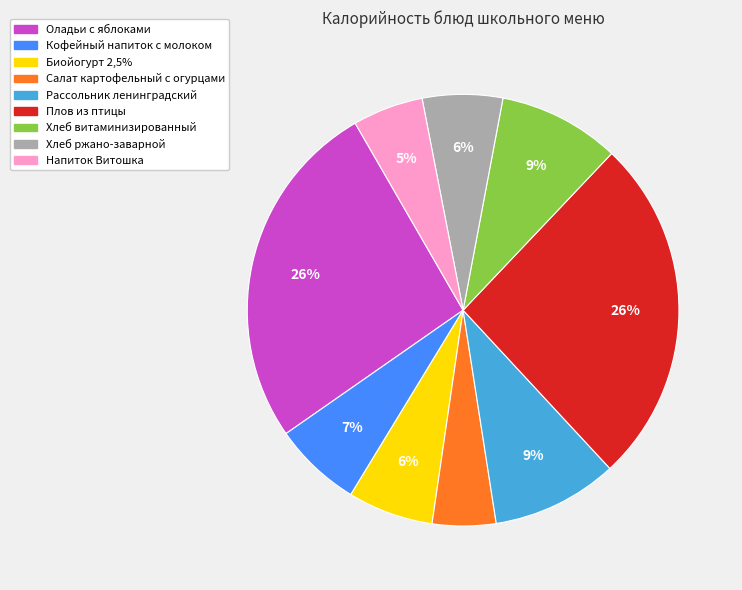

Count the number of slices in the pie.

9